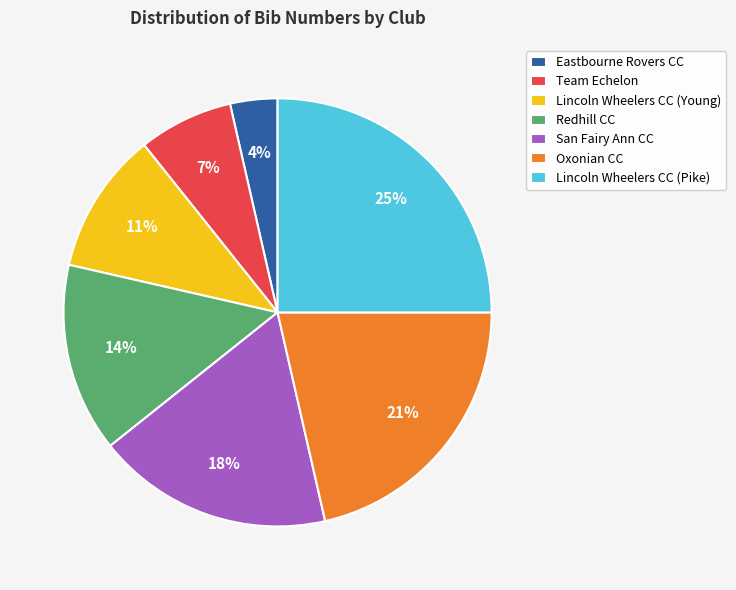

Which has a higher value, Redhill CC or Lincoln Wheelers CC (Pike)?

Lincoln Wheelers CC (Pike)